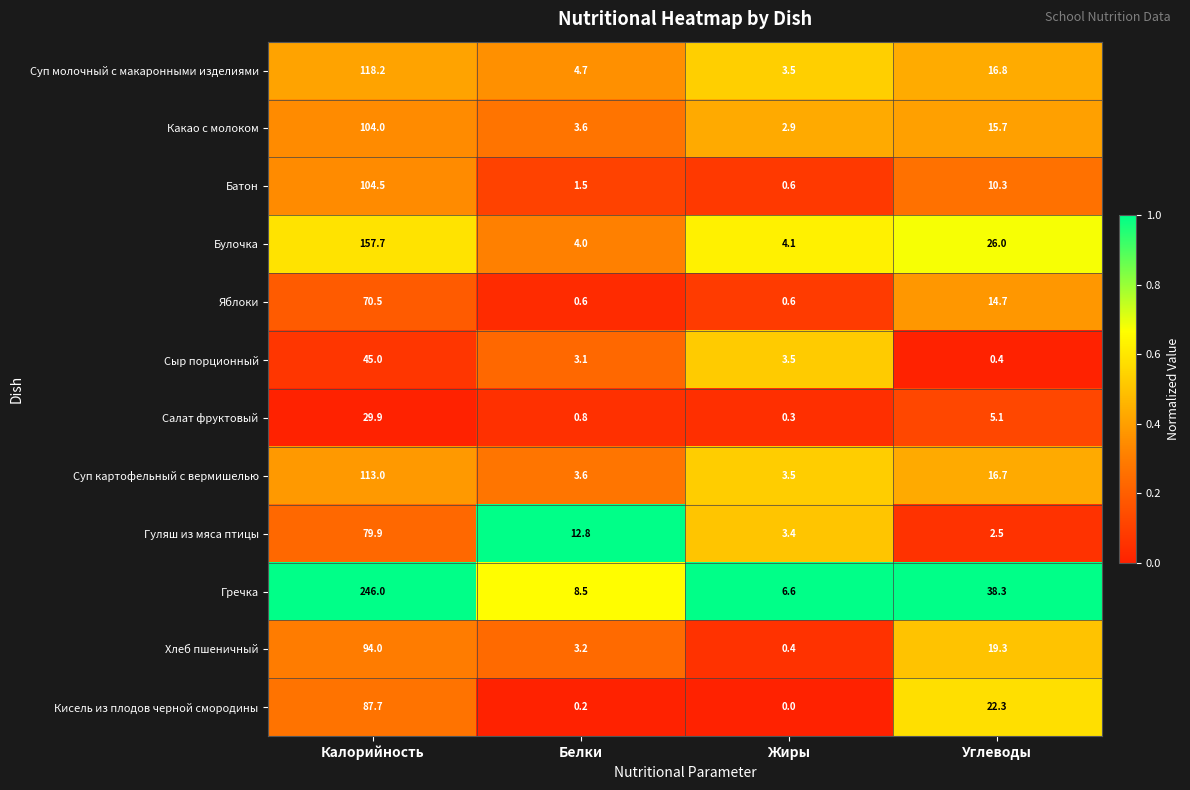

Is it true that Суп молочный с макаронными изделиями equals 118.2 at Калорийность?

True